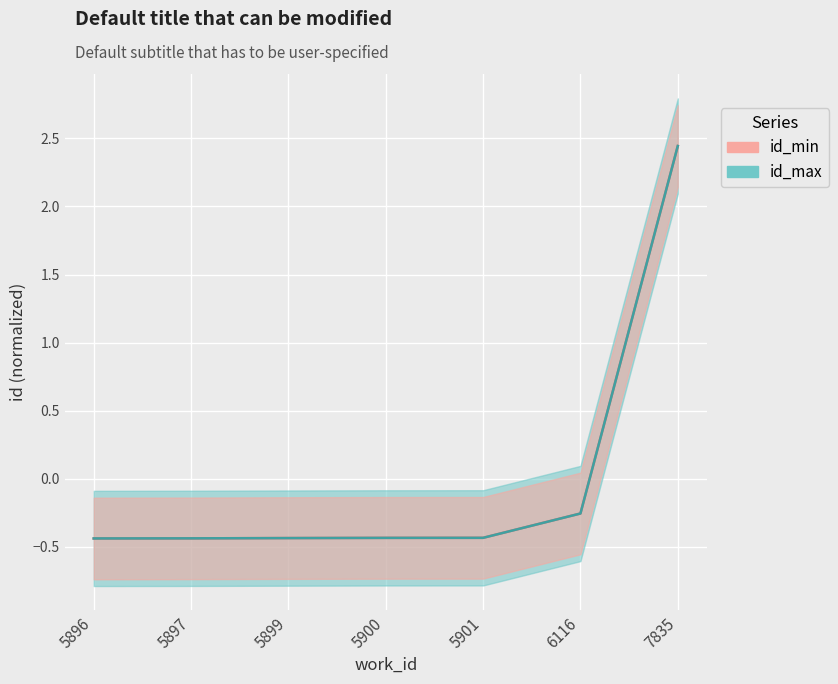

At how many categories does at least one series exceed 0?

1